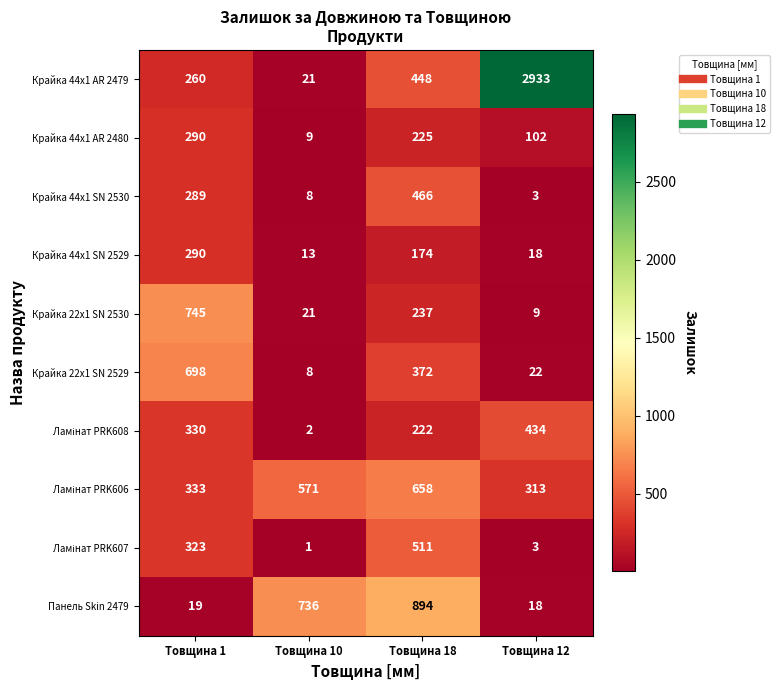

Where does the Крайка 22x1 SN 2530 series first go above 237?

Товщина 1